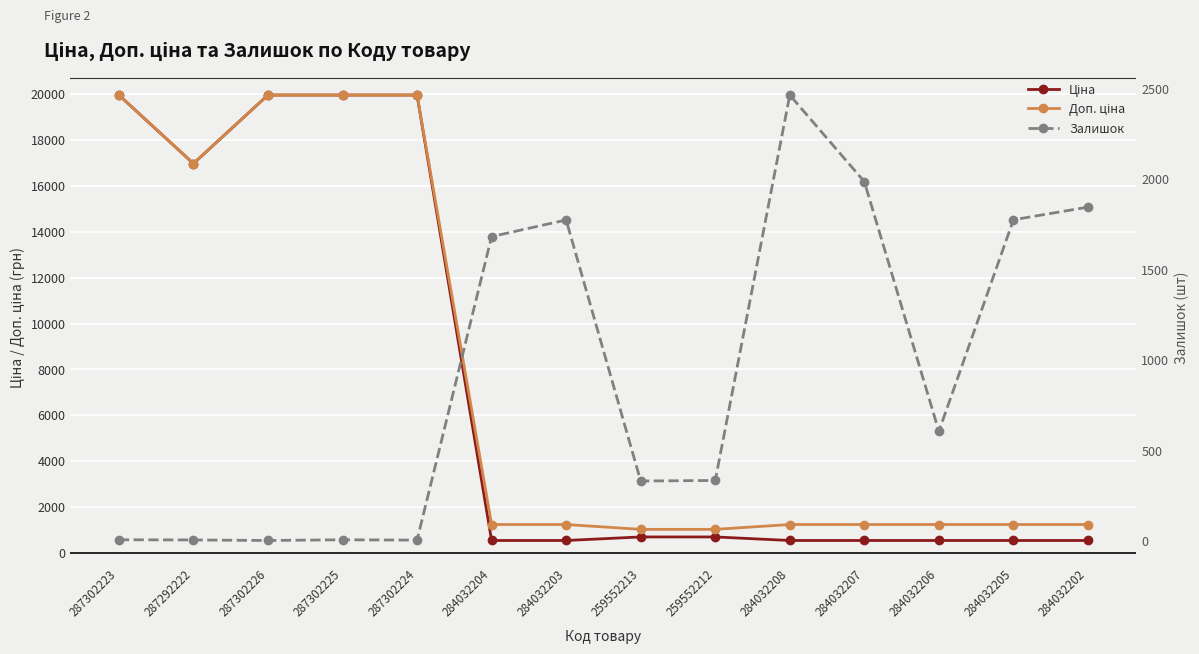

What is the sum of all Ціна values?

101993.4